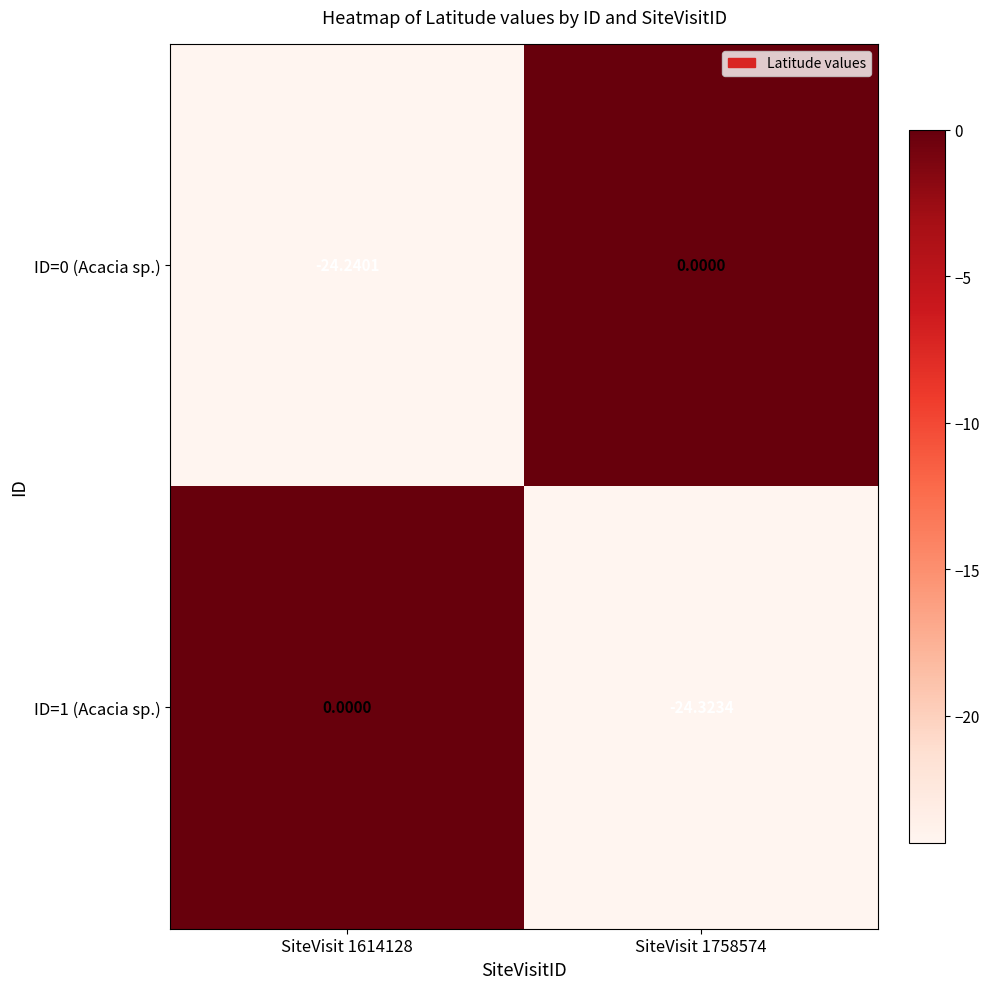

Is the value of ID=0 (Acacia sp.) at SiteVisit 1614128 greater than the value of ID=1 (Acacia sp.) at SiteVisit 1758574?

Yes